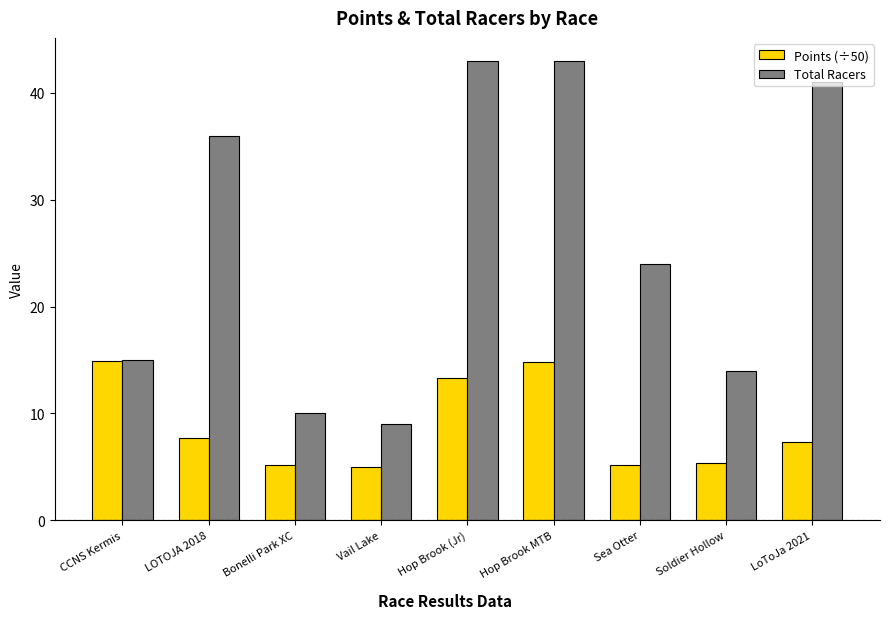

What is the label of the 5th bar from the right?

Hop Brook (Jr)